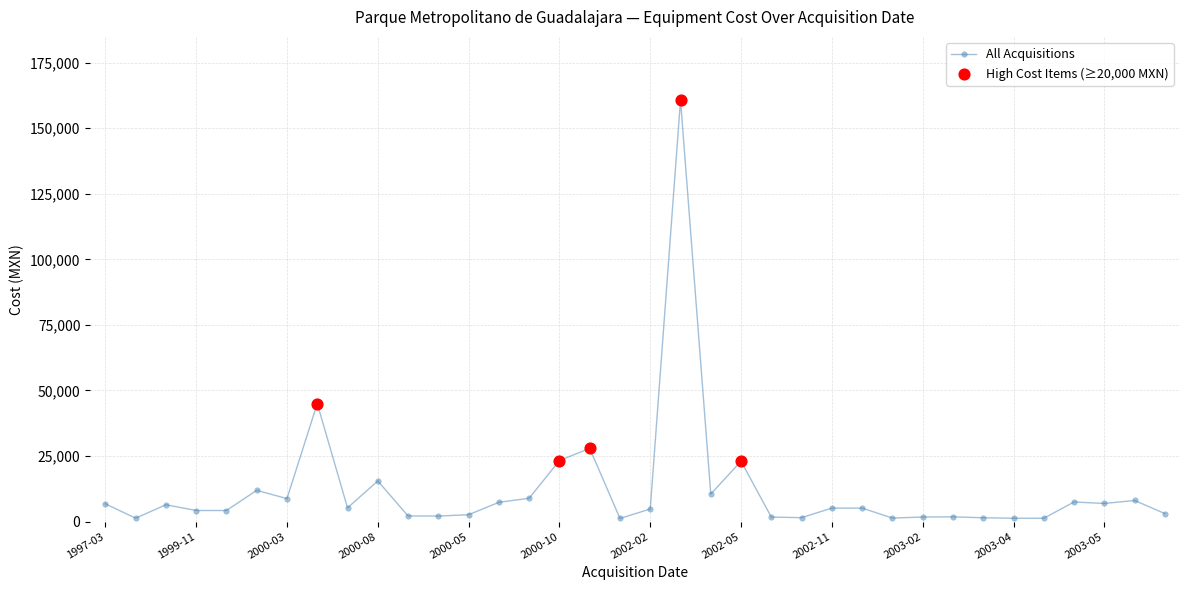

What is the average value?

11983.9